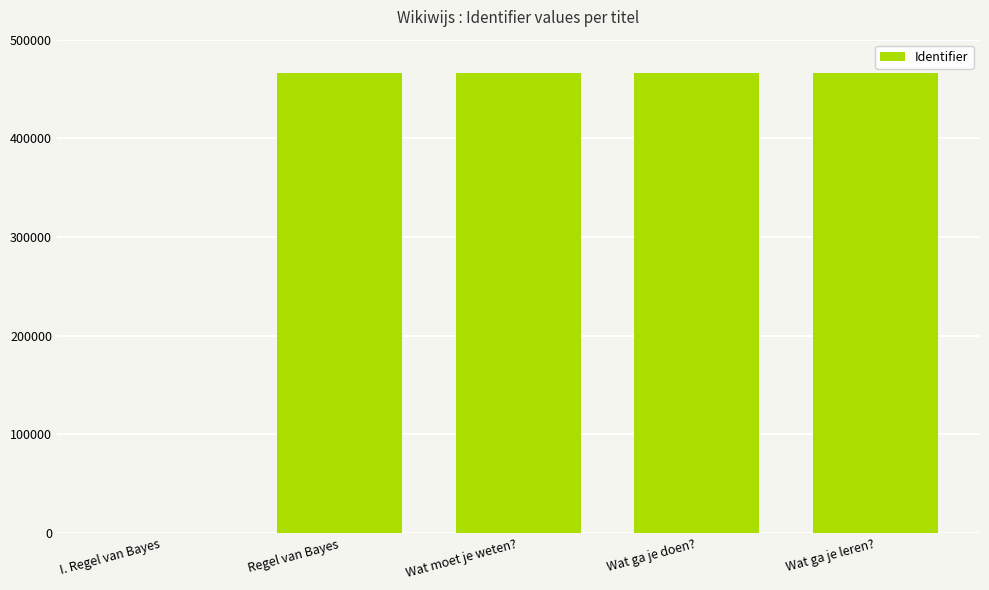

What is the change in value from Wat moet je weten? to Wat ga je leren??

+3